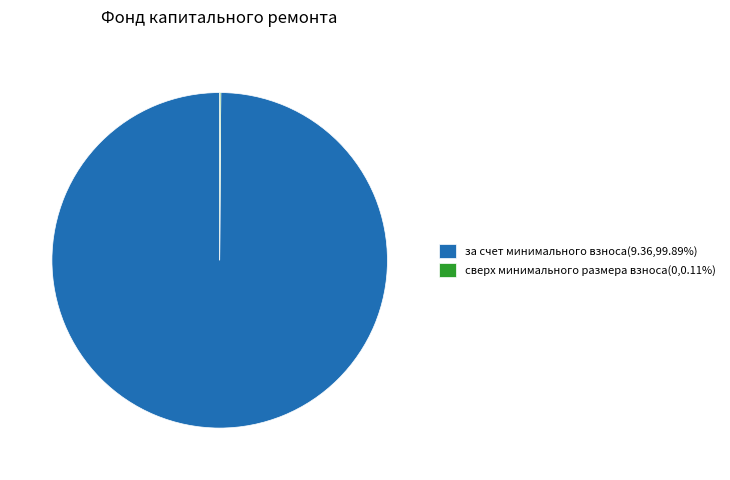

Is за счет минимального взноса the majority of the pie?

Yes